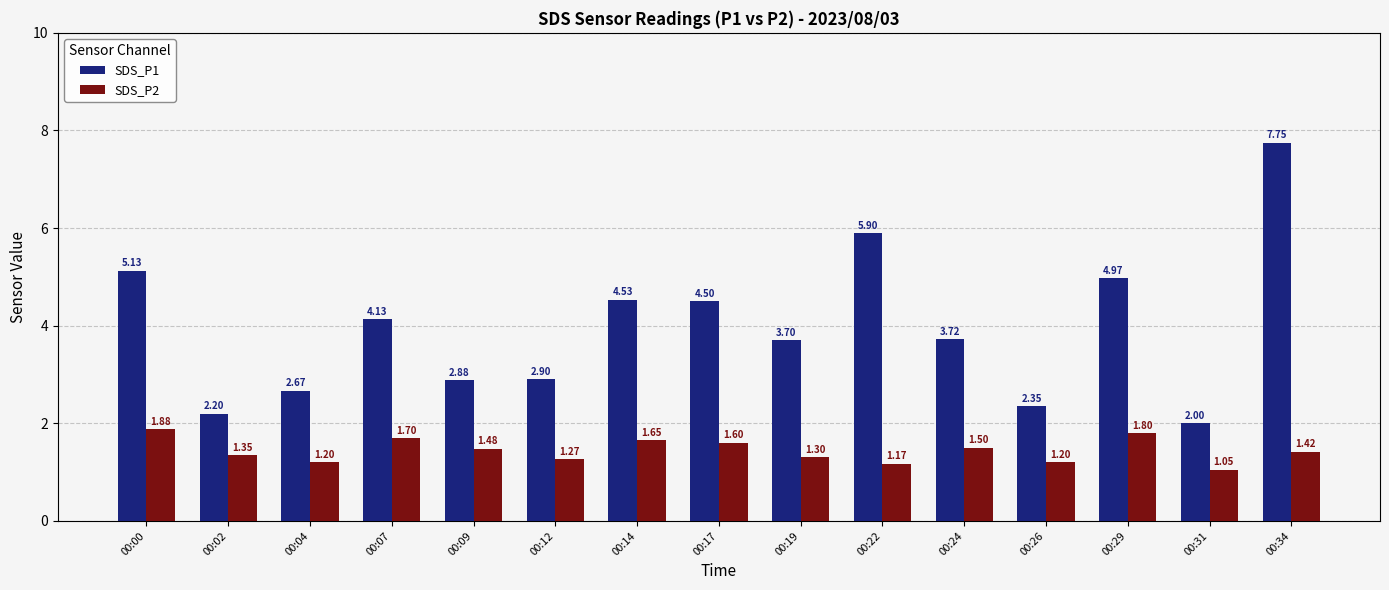

Which label corresponds to the smallest value in the chart?

00:31